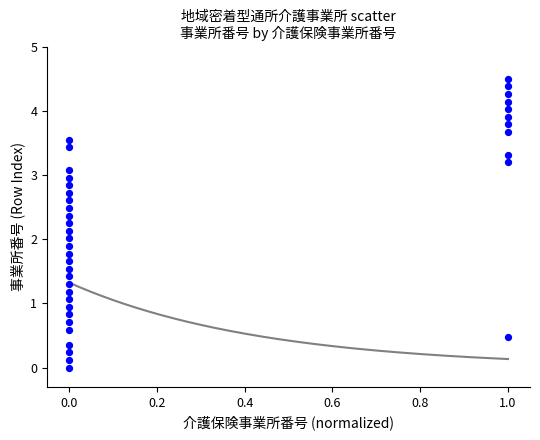

What is the range of Y values (max minus min)?

4.5